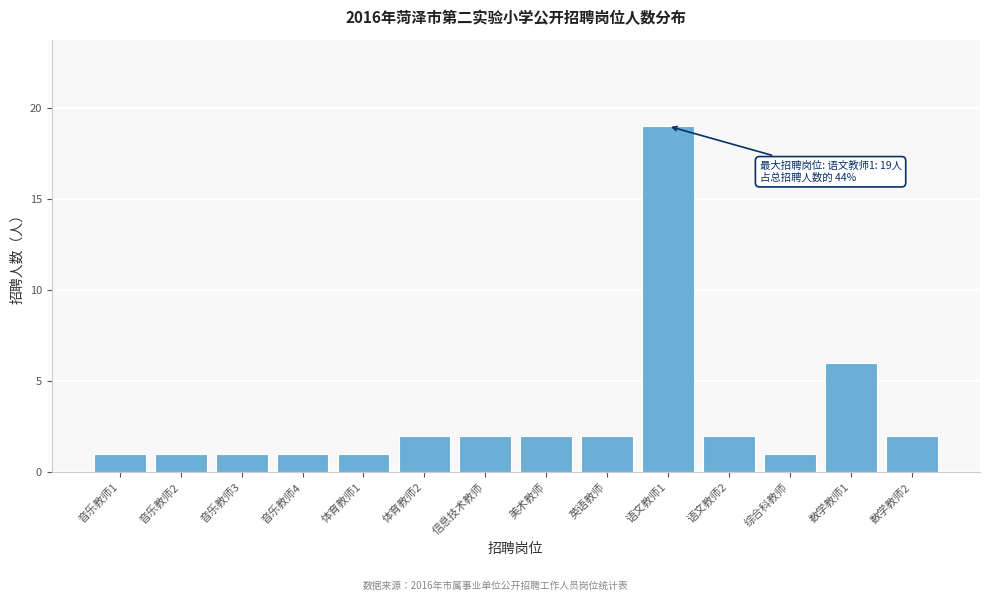

Reading right to left, list all the values displayed in this chart.

2	6	1	2	19	2	2	2	2	1	1	1	1	1